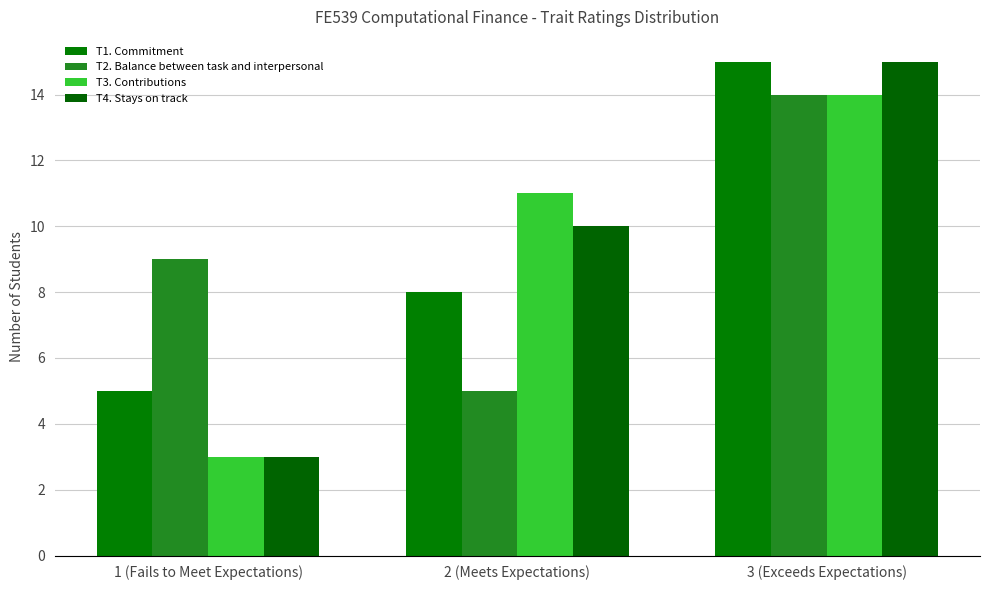

Rank the series by their maximum value, from lowest to highest.

T2. Balance between task and interpersonal, T3. Contributions, T1. Commitment, T4. Stays on track